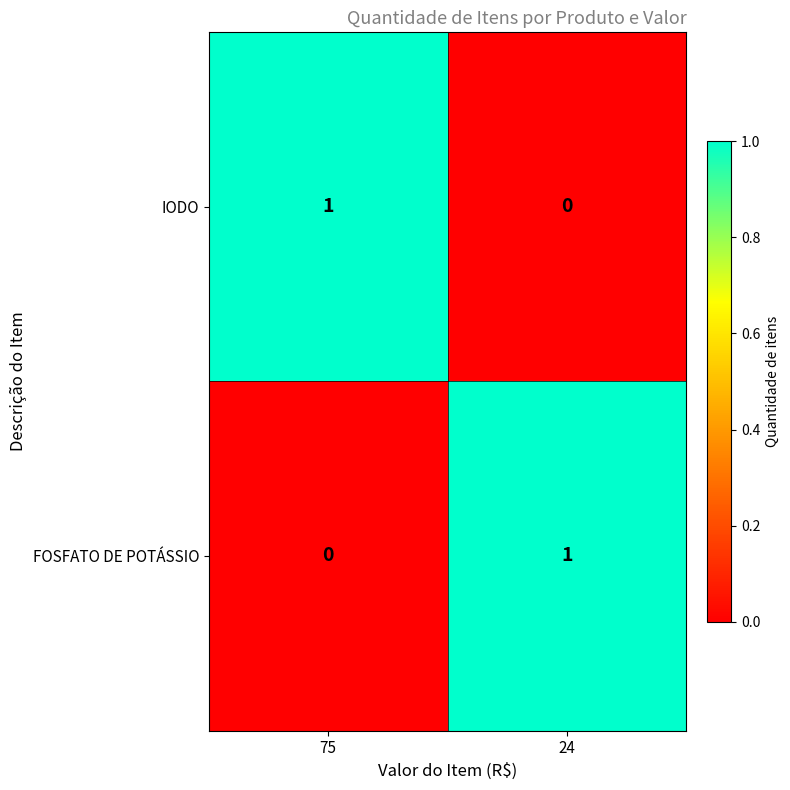

How many distinct data groups are displayed?

2